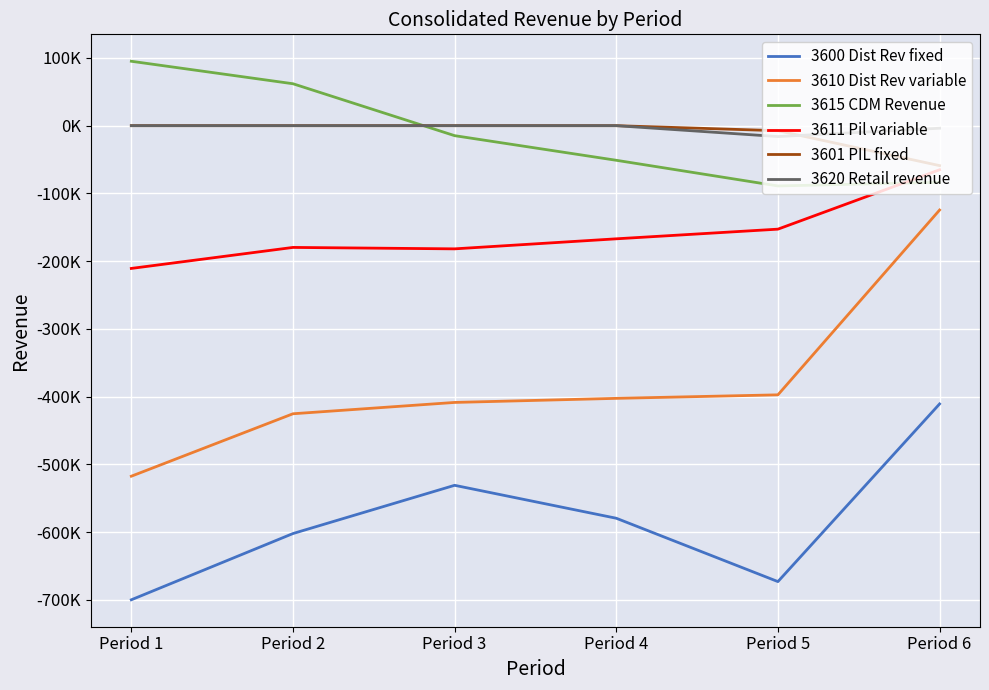

Which label corresponds to the smallest value in the chart?

Period 1